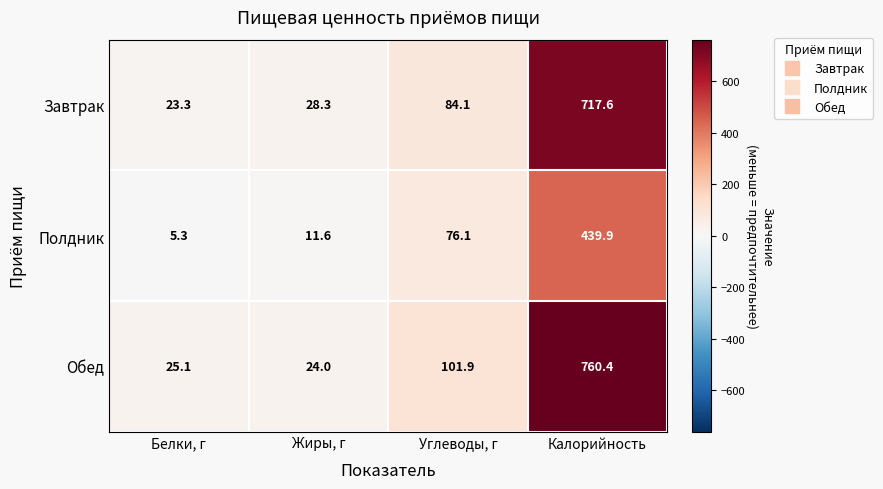

Reading right to left, transcribe all the data shown in this chart.

Завтрак: 717.6	84.1	28.3	23.3
Полдник: 439.9	76.1	11.6	5.3
Обед: 760.4	101.9	24.0	25.1